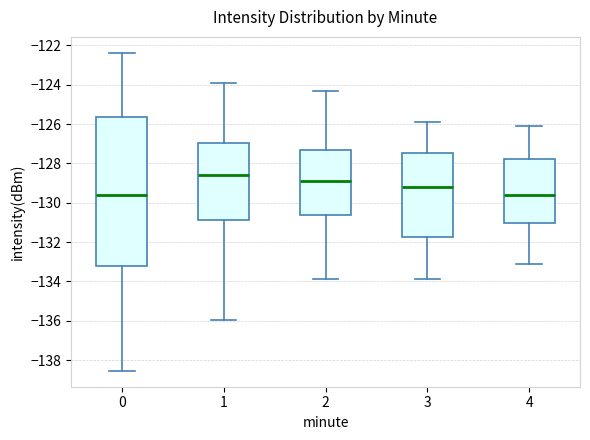

Which box has the highest median line?

1